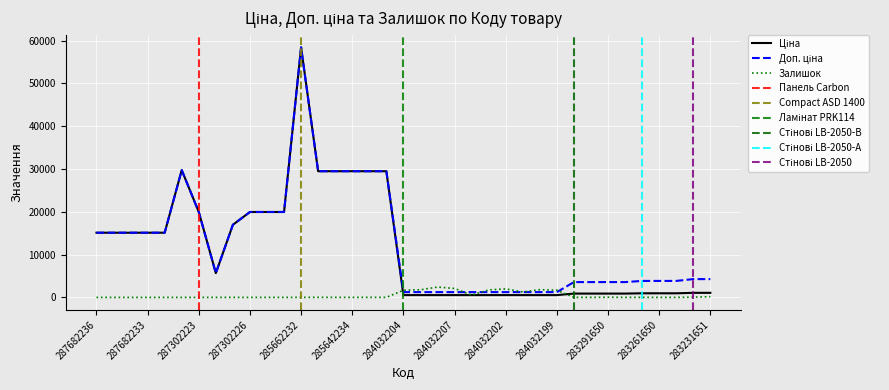

At which category is the sum across all series the highest?

285662232